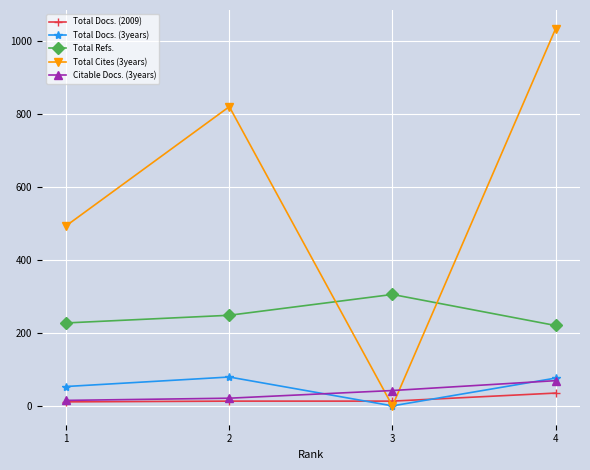

What are all the series names shown in the legend?

Total Docs. (2009), Total Docs. (3years), Total Refs., Total Cites (3years), Citable Docs. (3years)